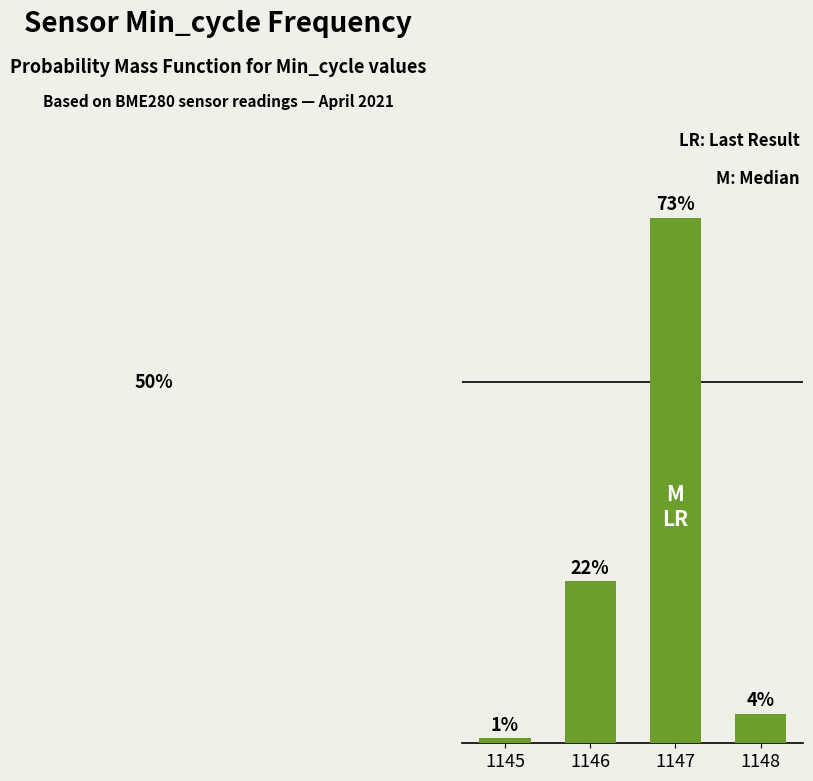

What is the difference between the maximum and minimum values?

0.7